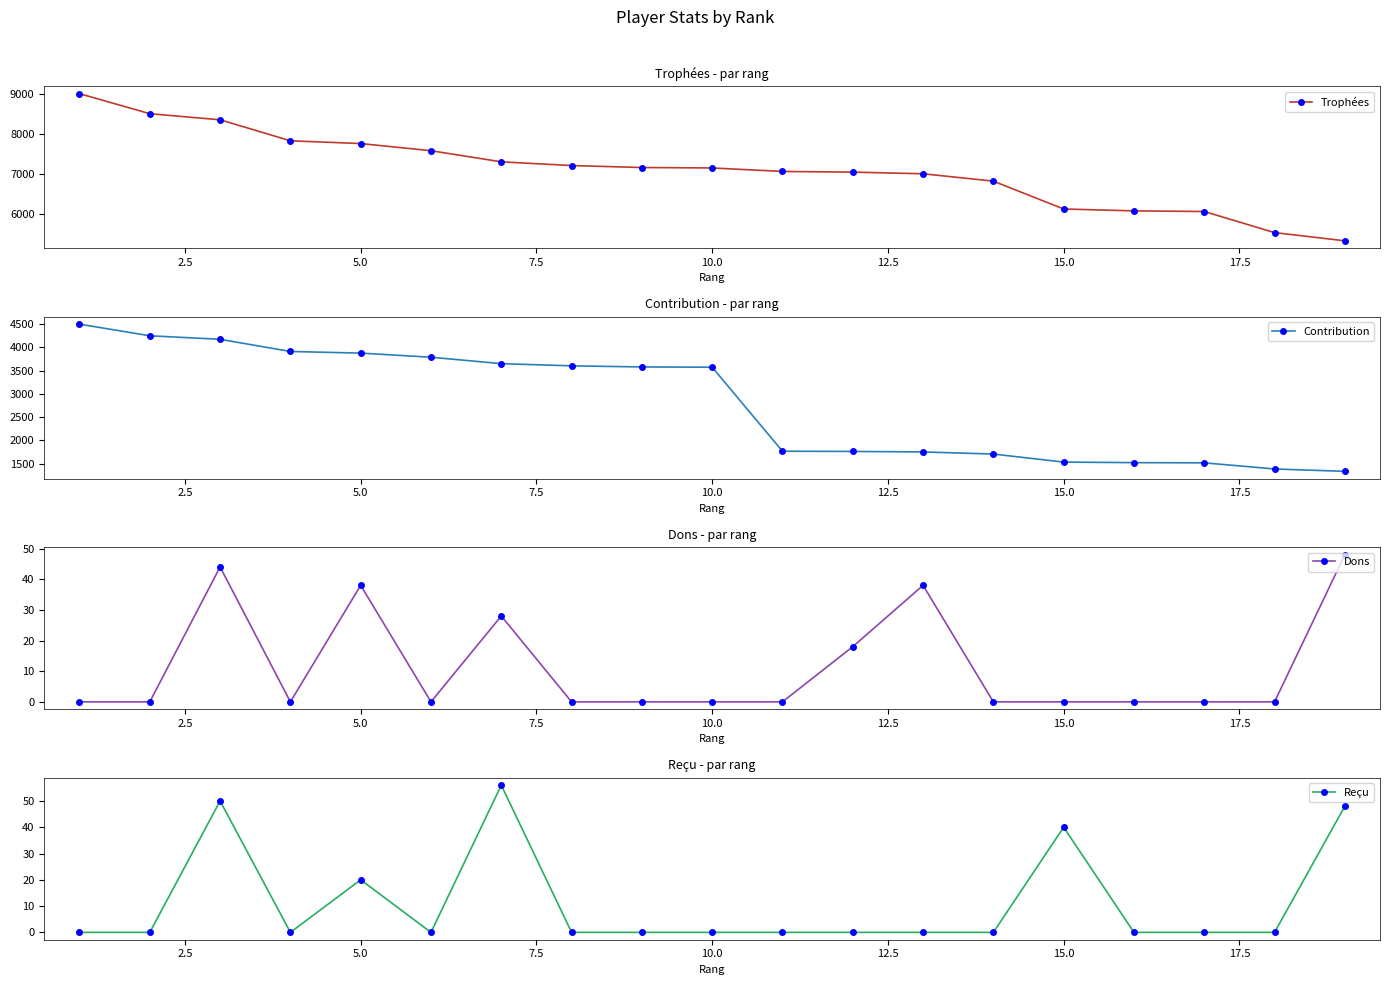

Where is Reçu nearest to the value 28?

5.0